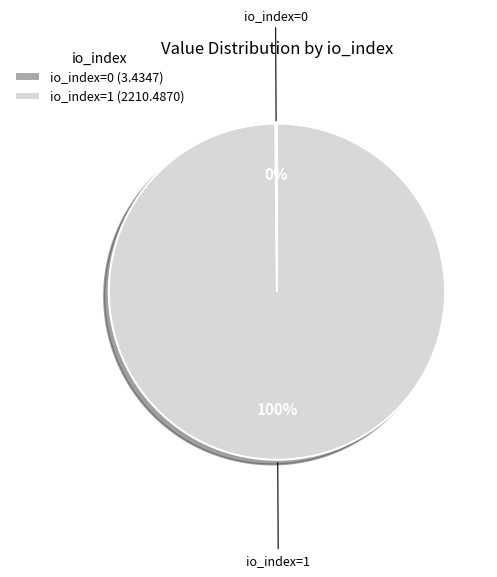

The io_index=1 (2210.4870) slice represents 100% of the pie. True or false?

True